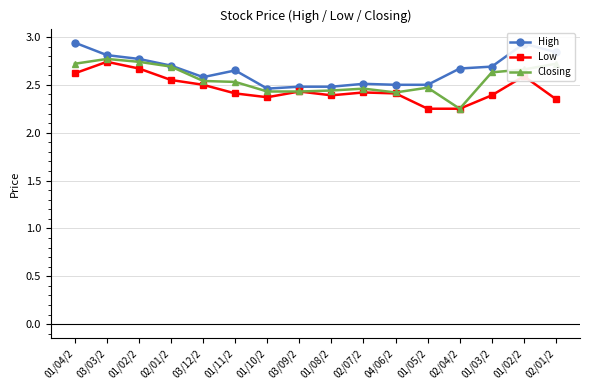

What is the difference between the maximum and second lowest values in the Closing series?

0.4